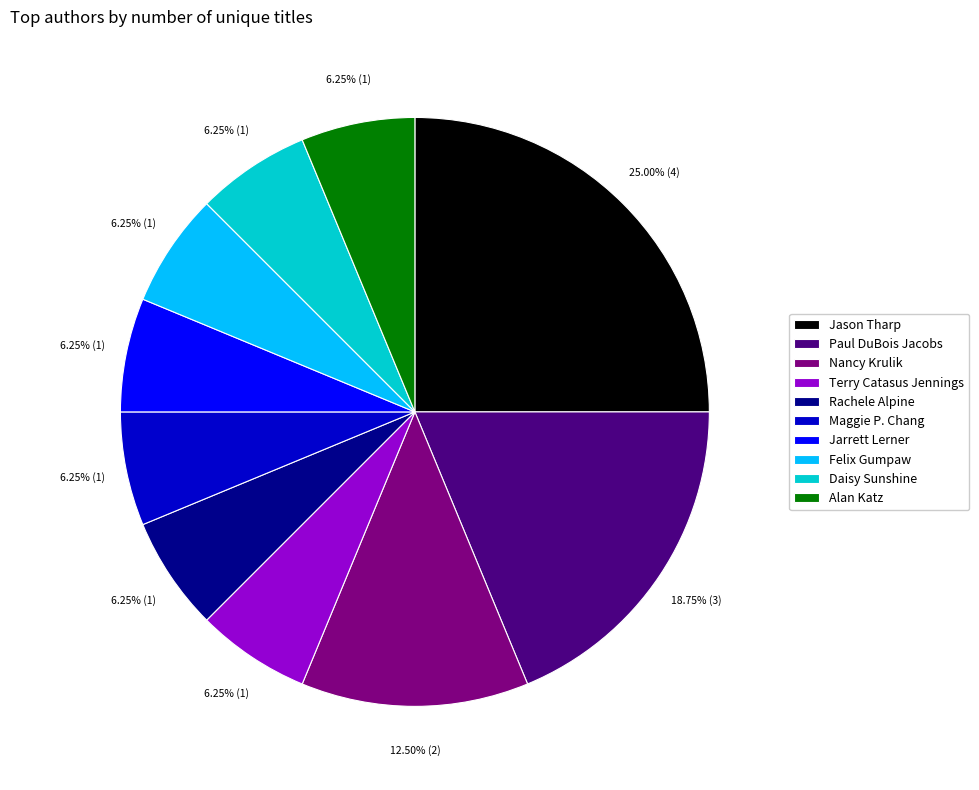

True or false: Daisy Sunshine accounts for 18% of the total.

False